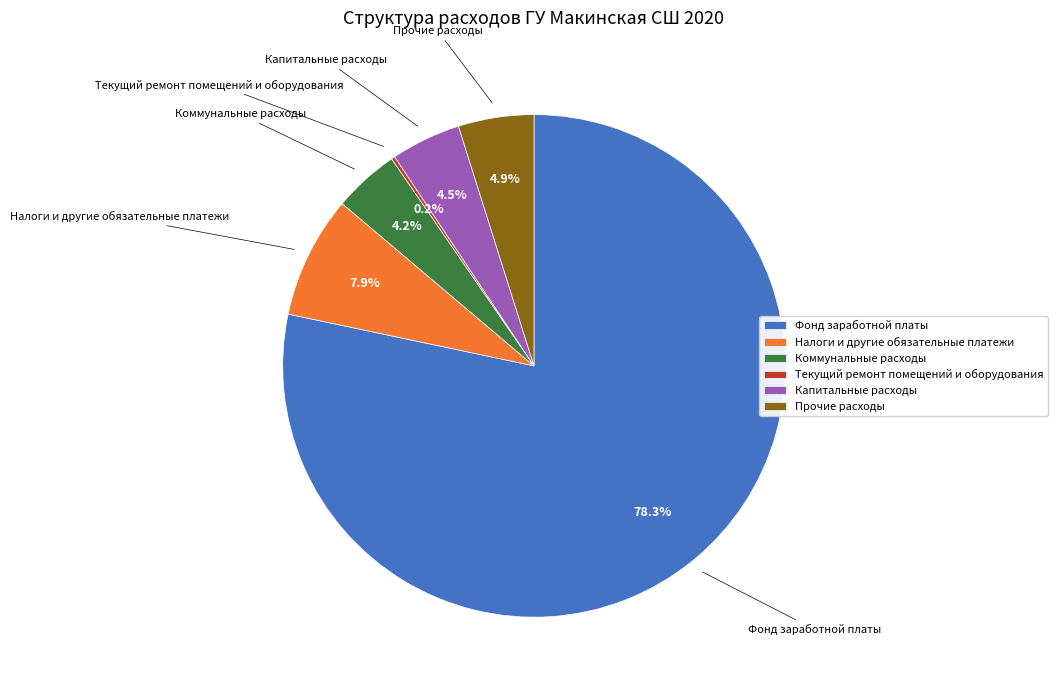

Is there a majority slice in this chart?

Yes